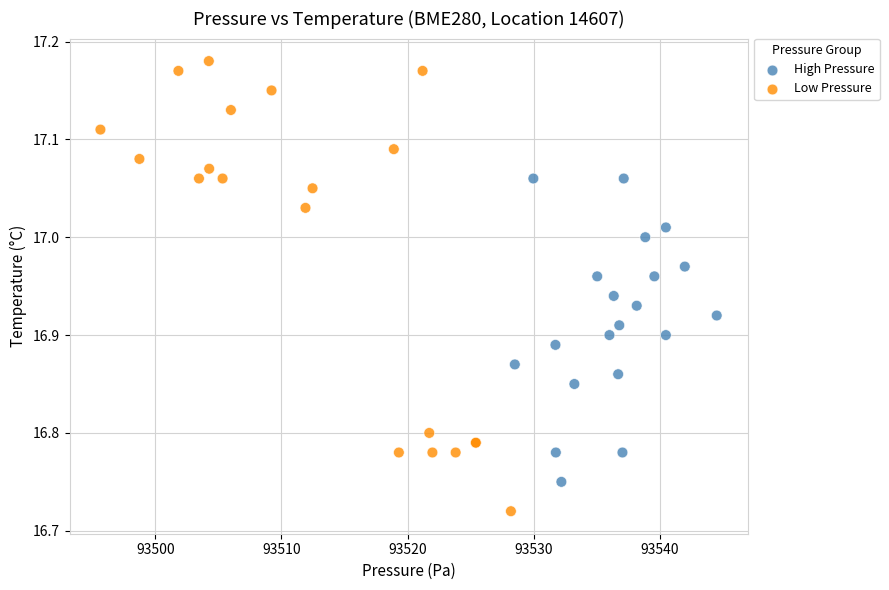

Which series has the widest spread of Y values?

Low Pressure